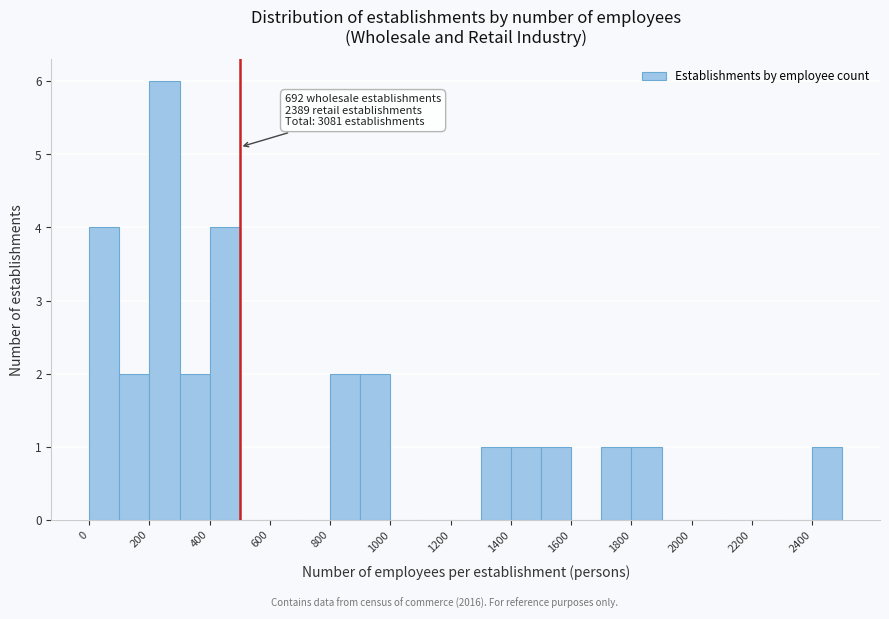

Which range on the x-axis has the tallest bar?

200 to 300